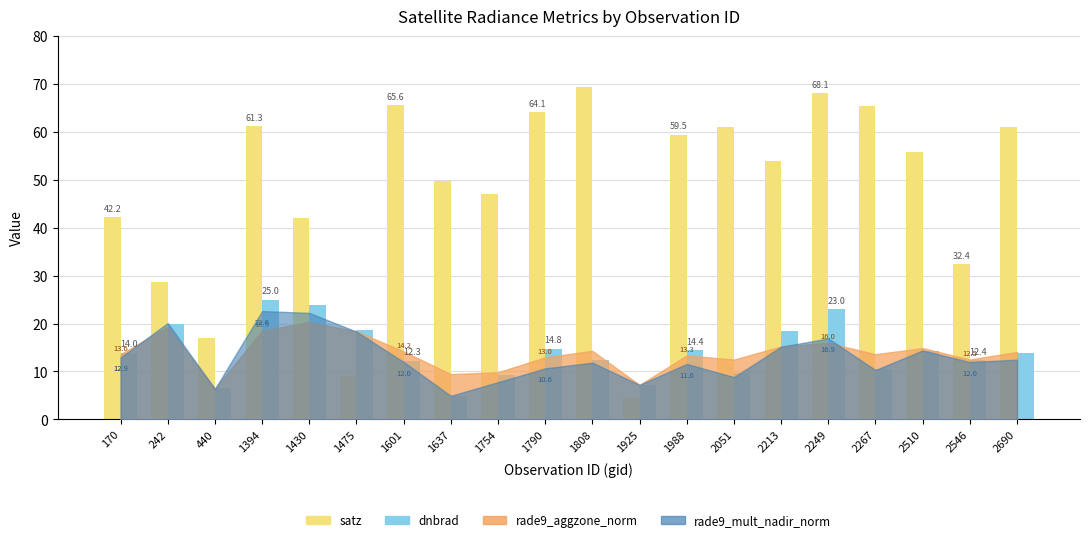

What is the minimum value for dnbrad?

4.9